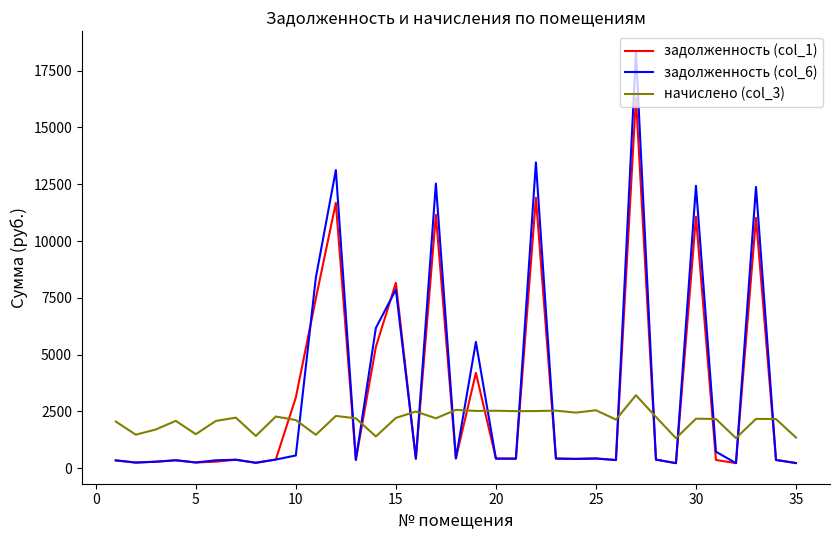

Rank the series by their maximum value, from lowest to highest.

начислено (col_3), задолженность (col_1), задолженность (col_6)